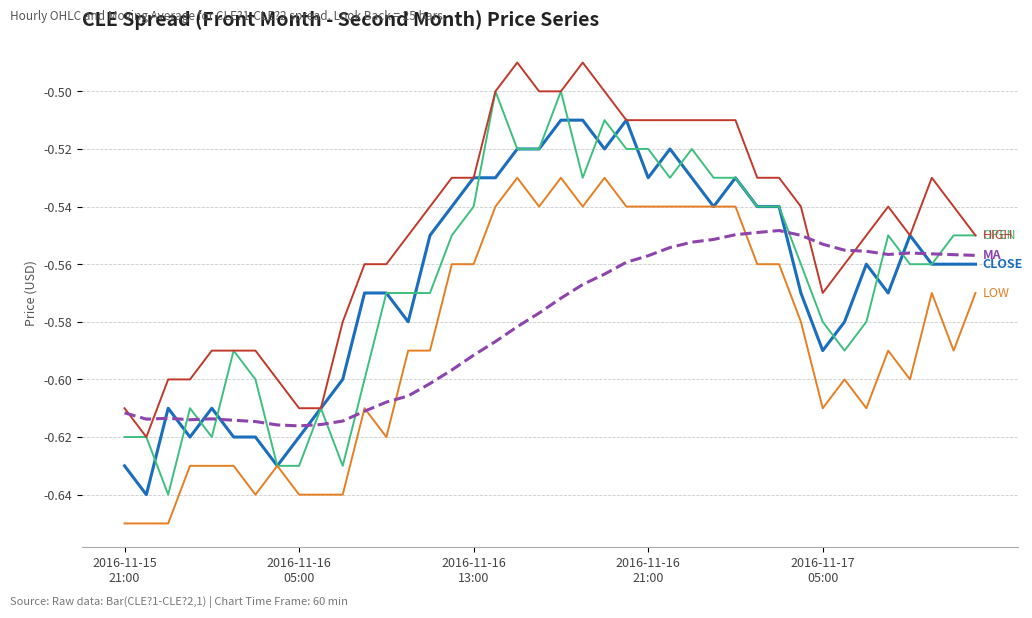

Is it true that HIGH equals -0.8 at 26?

False